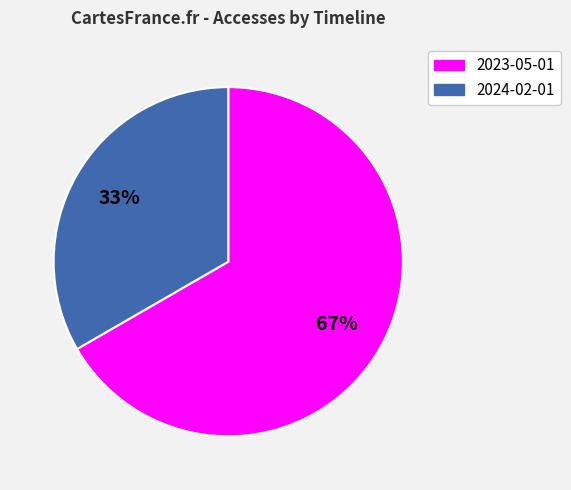

Combined, do 2024-02-01 and 2023-05-01 account for over 50%?

Yes